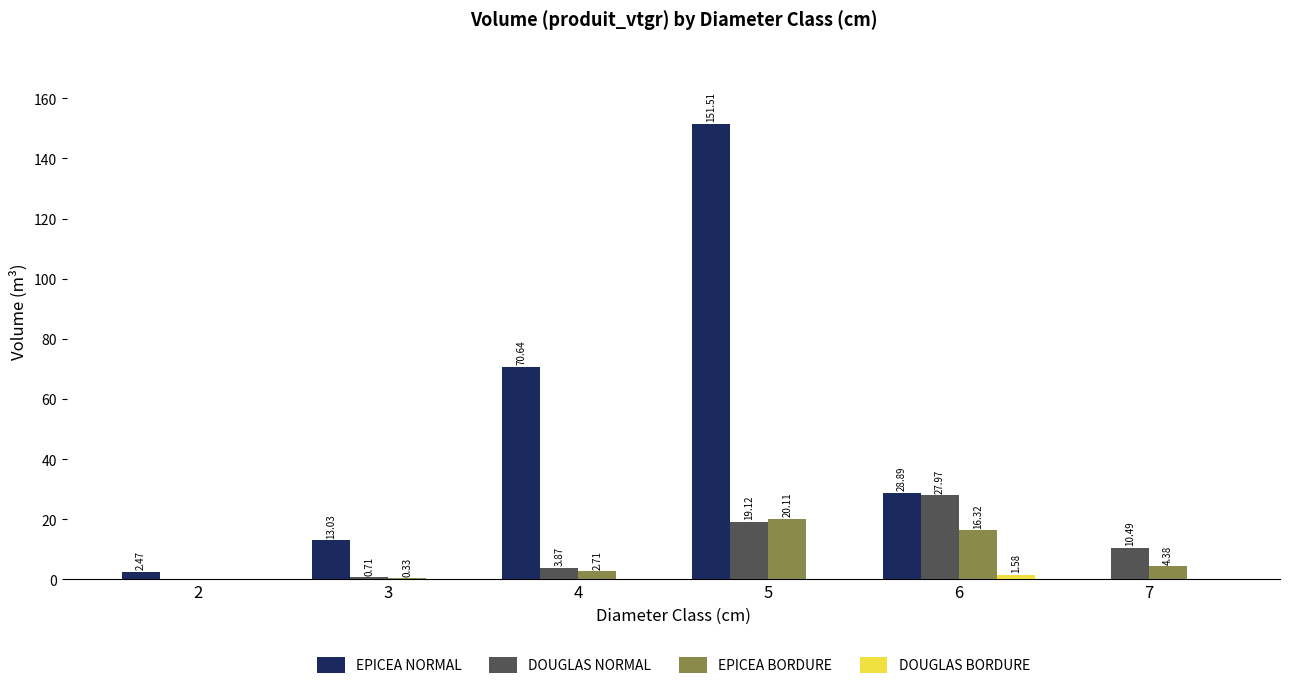

How many groups of bars are there?

6